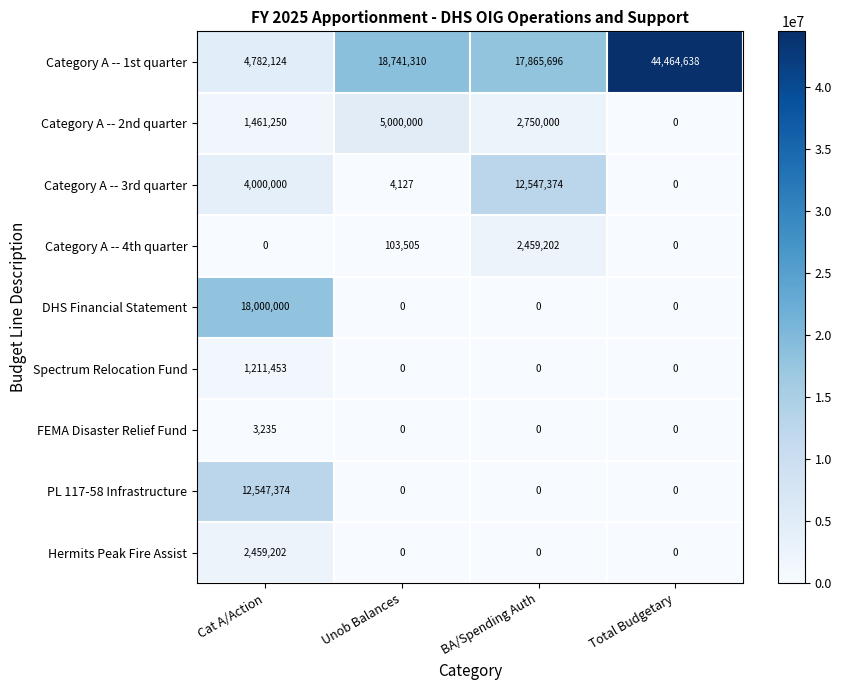

True or false: DHS Financial Statement has a value of 0 at Total Budgetary.

True